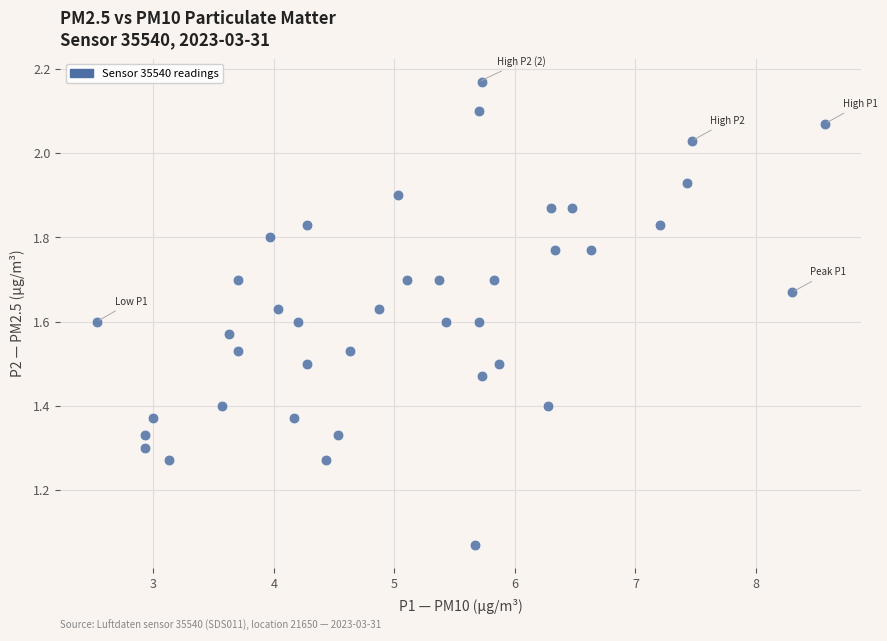

What is the range of X values (max minus min)?

6.0